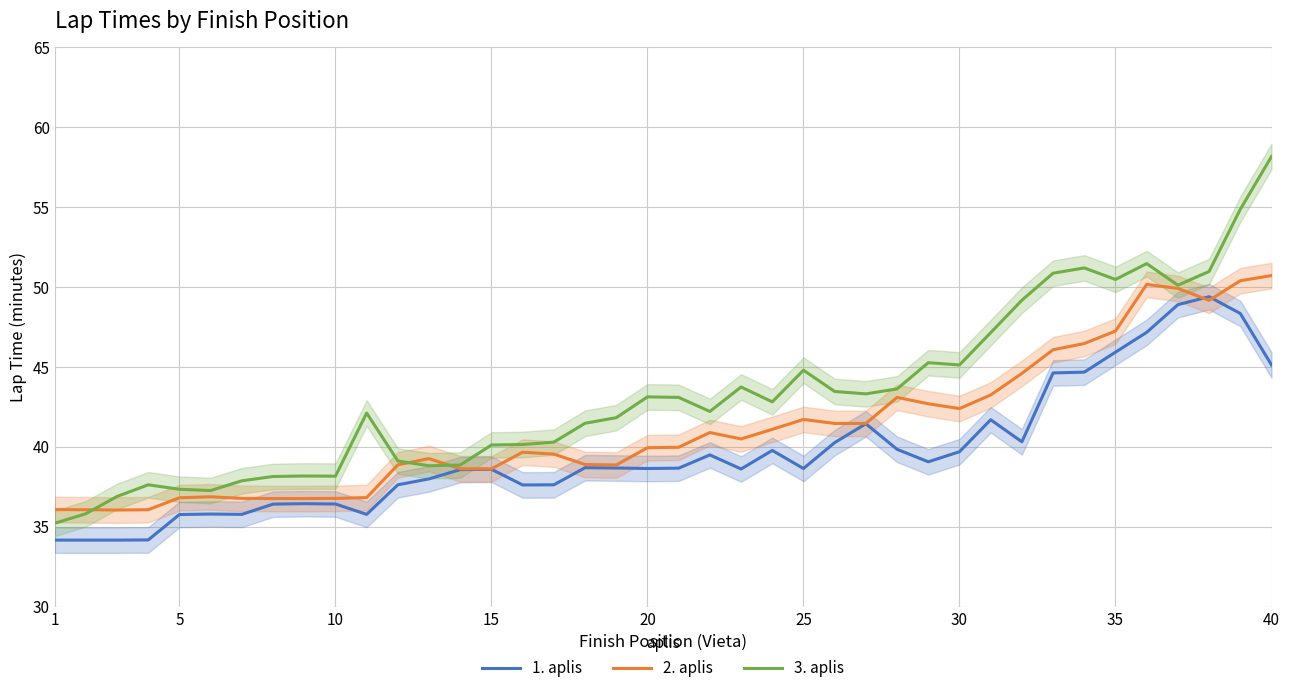

Is it true that 2. aplis equals 17.6 at 30?

False